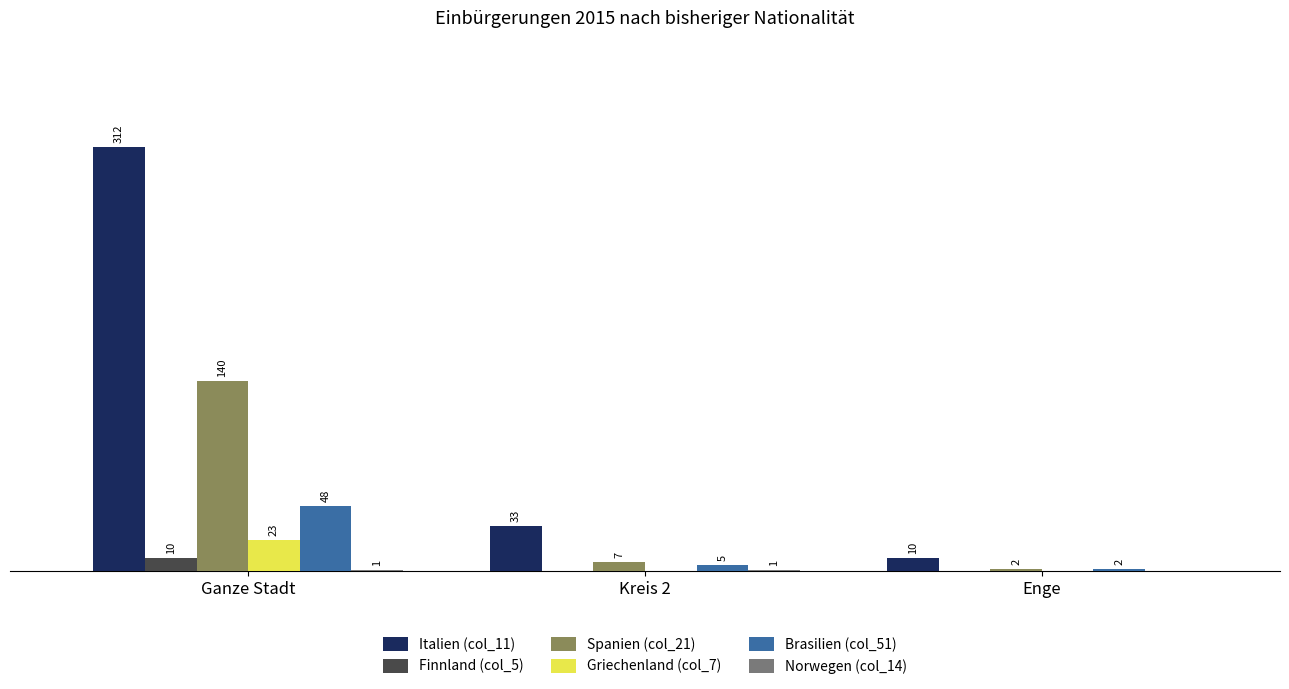

Between Ganze Stadt and Enge, which series saw the biggest shift?

Italien (col_11)